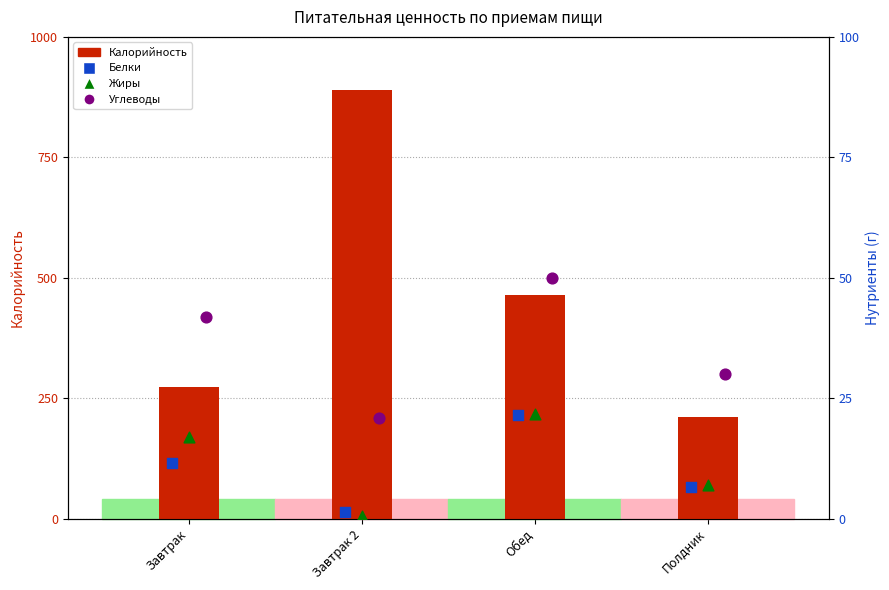

At which category is the sum across all series the highest?

Завтрак 2